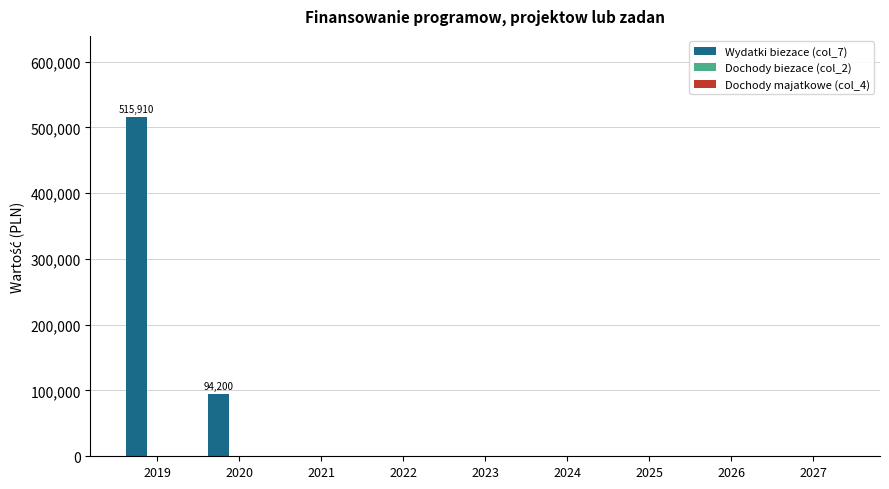

Reading left to right, extract all data points from this chart.

2019=515909.7	2020=94199.5	2021=0.0	2022=0.0	2023=0.0	2024=0.0	2025=0.0	2026=0.0	2027=0.0